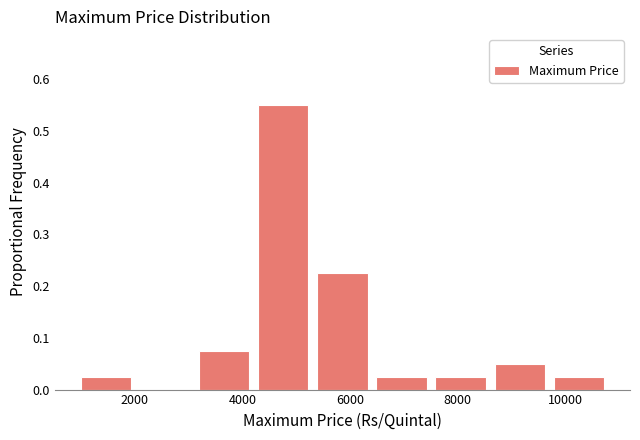

Reading left to right, list every bar in this chart as the range it spans on the x-axis followed by its height. Neither the bar edges nor the heights are printed on the chart, so give them approximately, as read against the axes.

1000 to 2000: 0.03
2000 to 3200: 0
3200 to 4200: 0.08
4200 to 5400: 0.55
5400 to 6400: 0.23
6400 to 7600: 0.03
7600 to 8600: 0.03
8600 to 9800: 0.05
9800 to 10800: 0.03